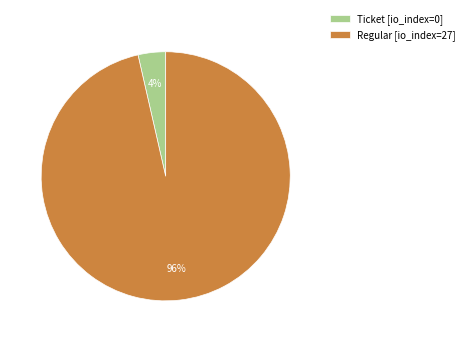

Which category has the smallest portion of the pie?

Ticket